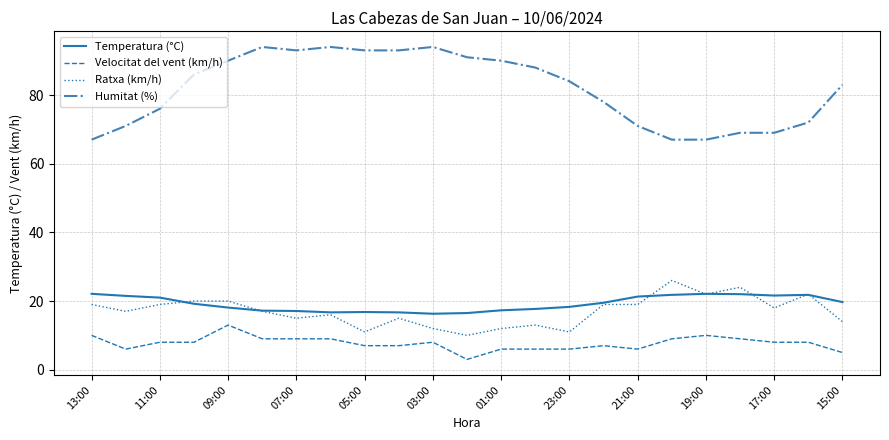

What is the minimum value shown in the chart?

3.0